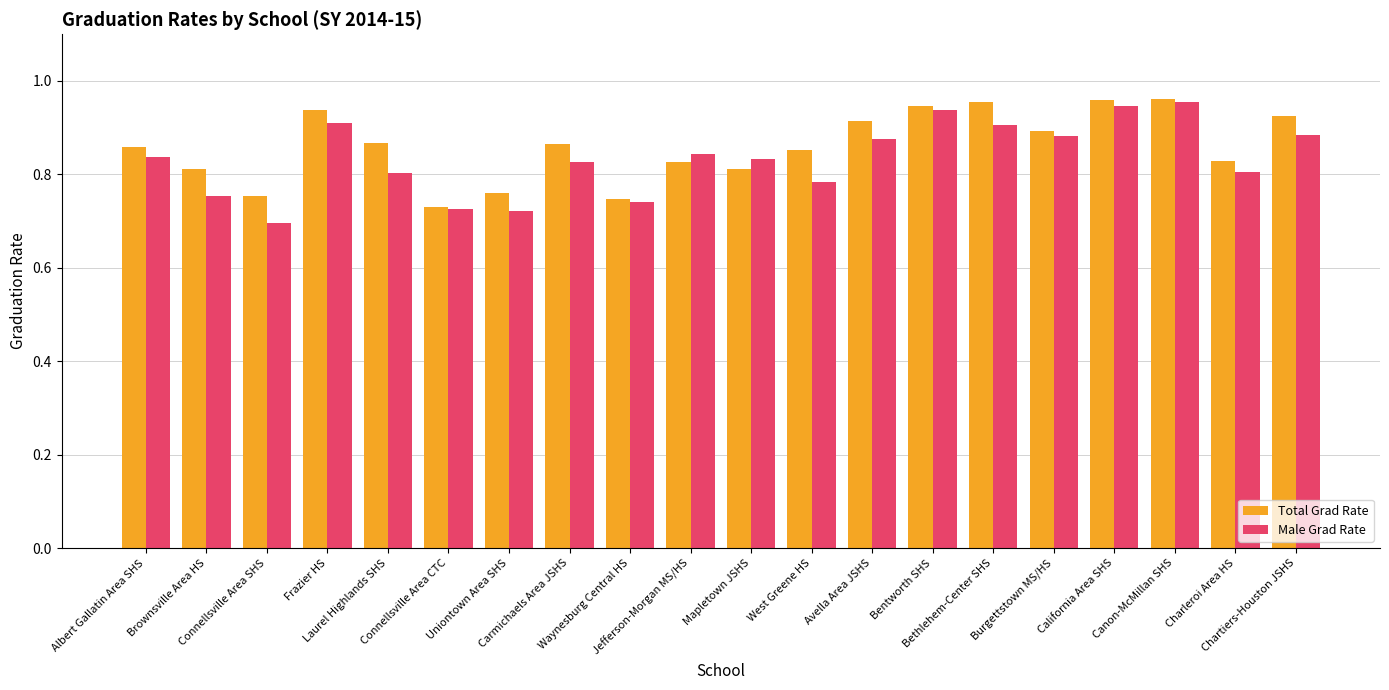

At how many categories does at least one series exceed 0?

20